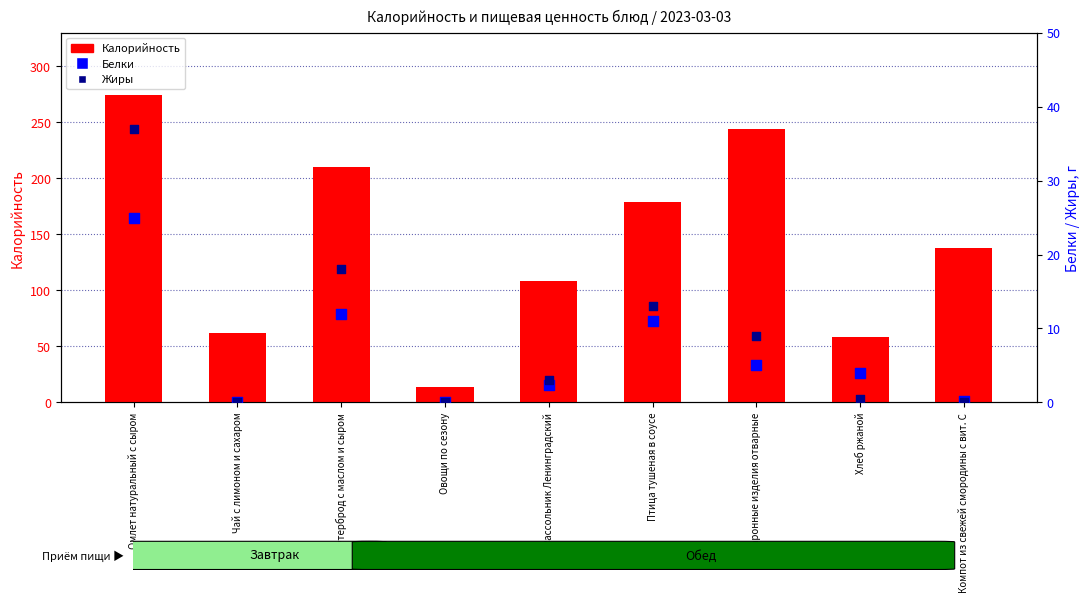

What is the total value across all series at Компот из свежей смородины с вит. С?

138.3